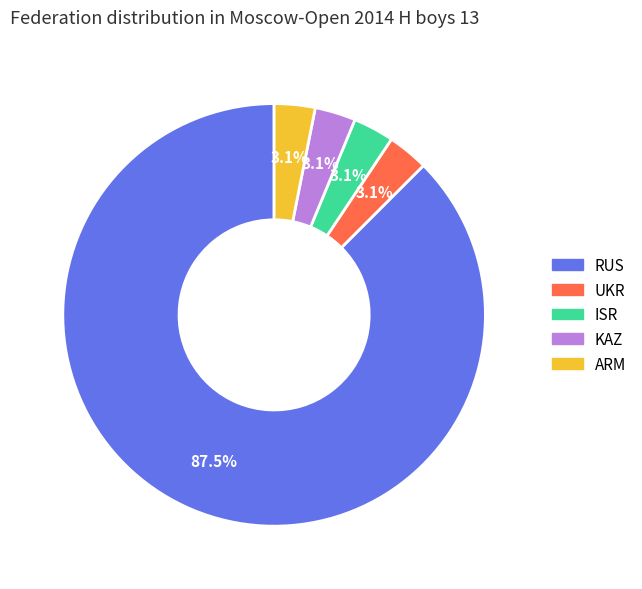

Count the number of slices in the pie.

5